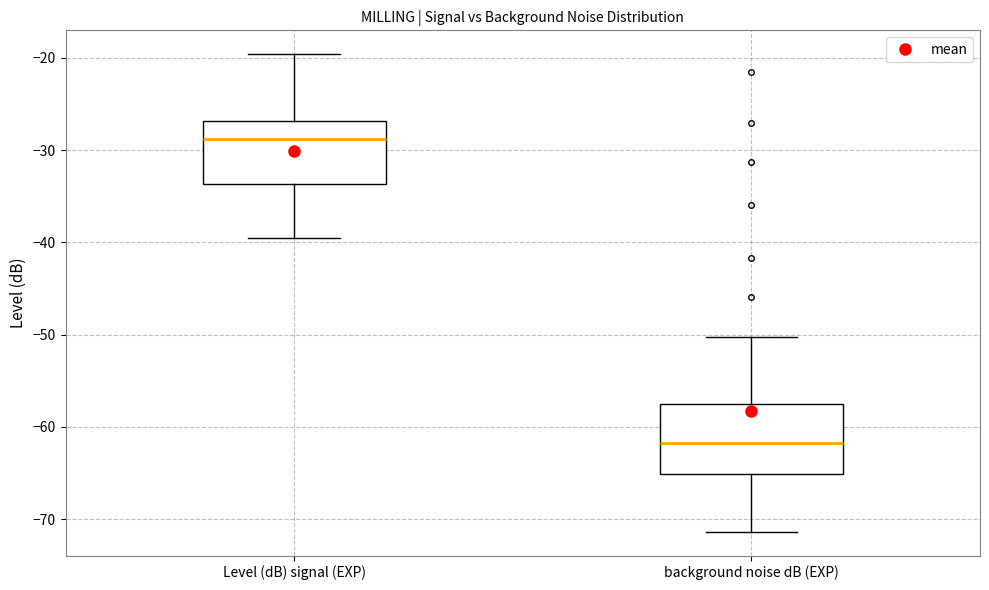

Where is the lower edge of the box for Level (dB) signal (EXP) on the y-axis? The values are not printed on the chart, so give them approximately, as read against the axis.

-34